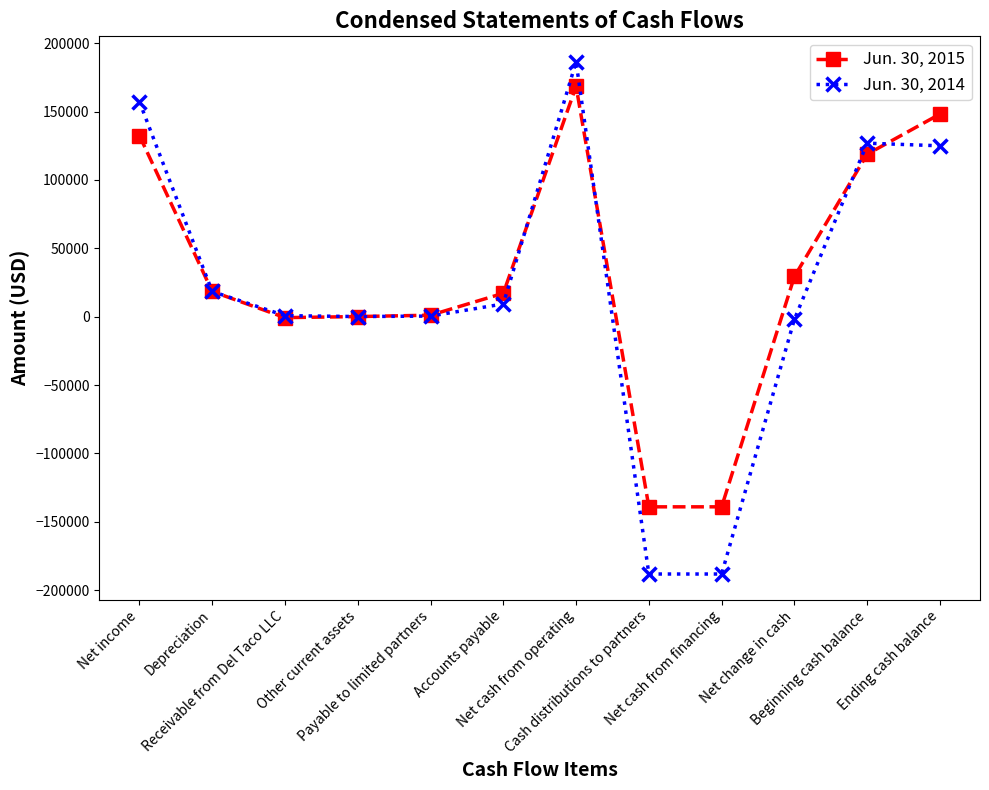

How many lines are shown in the chart?

2